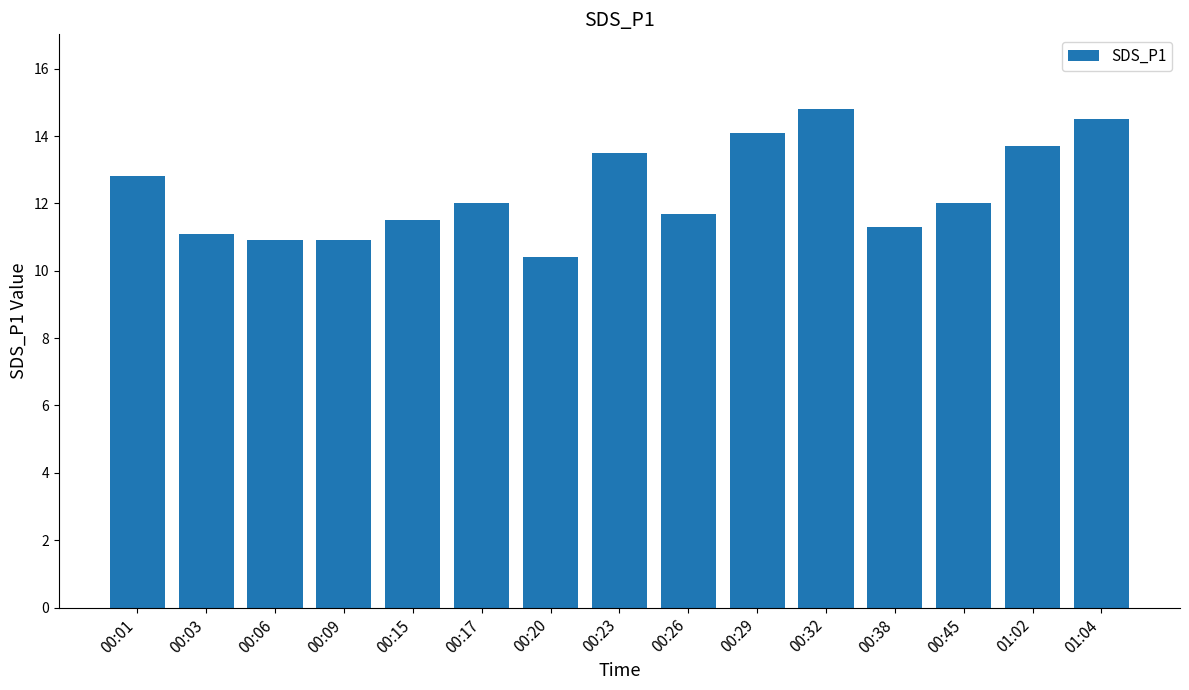

What is the average value?

12.3